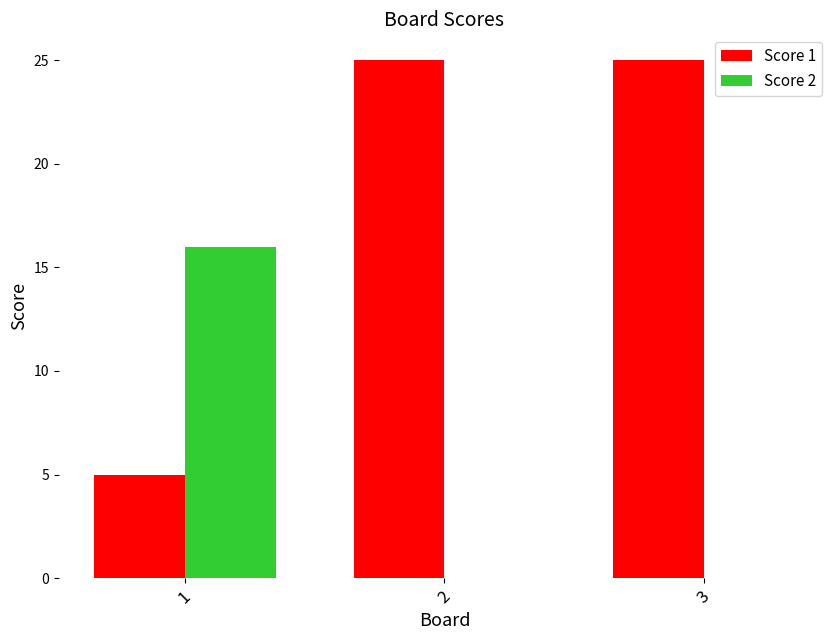

Reading right to left, list all the values displayed in this chart.

Score 1: 3=25	2=25	1=5
Score 2: 3=0	2=0	1=16